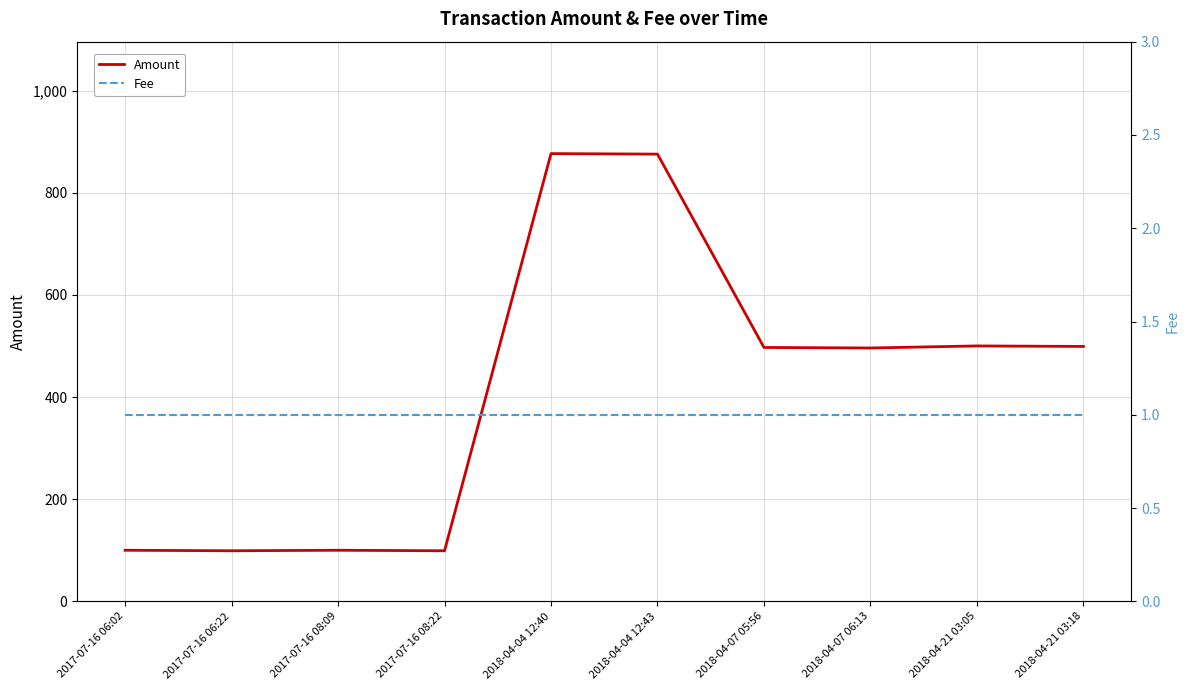

Reading left to right, list all the values displayed in this chart.

Amount: 100.0	99.0	100.0	99.0	876.5	875.5	497.0	496.0	500.0	499.0
Fee: 1.0	1.0	1.0	1.0	1.0	1.0	1.0	1.0	1.0	1.0